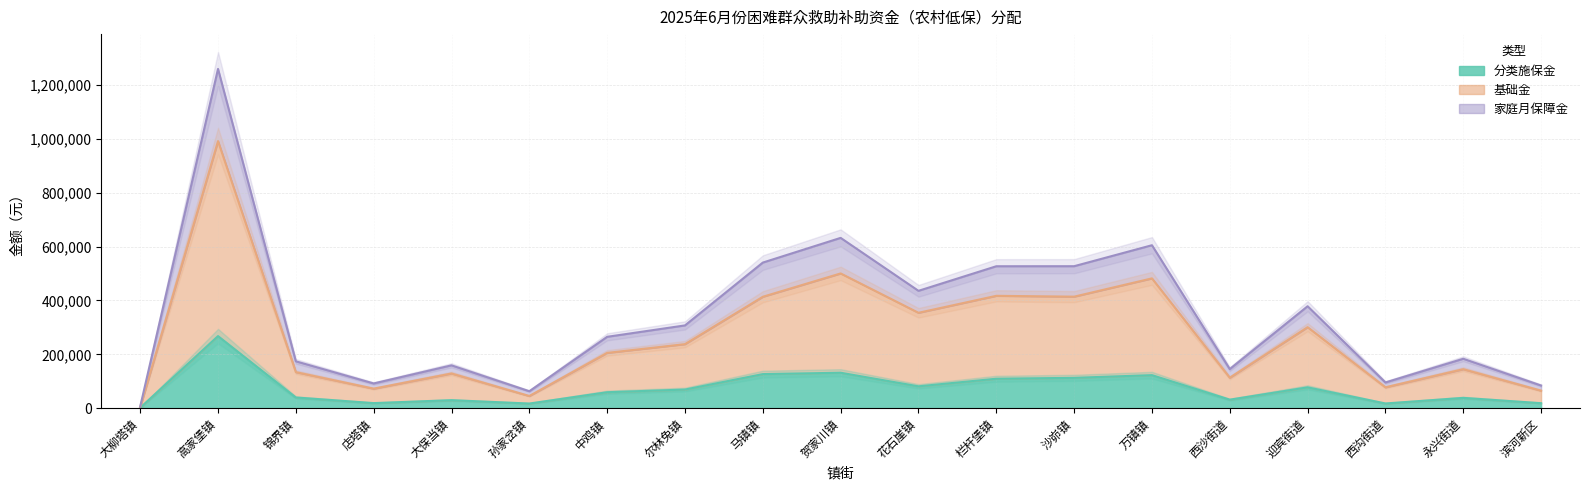

Between 大柳塔镇 and 马镇镇, which series saw the biggest shift?

户数